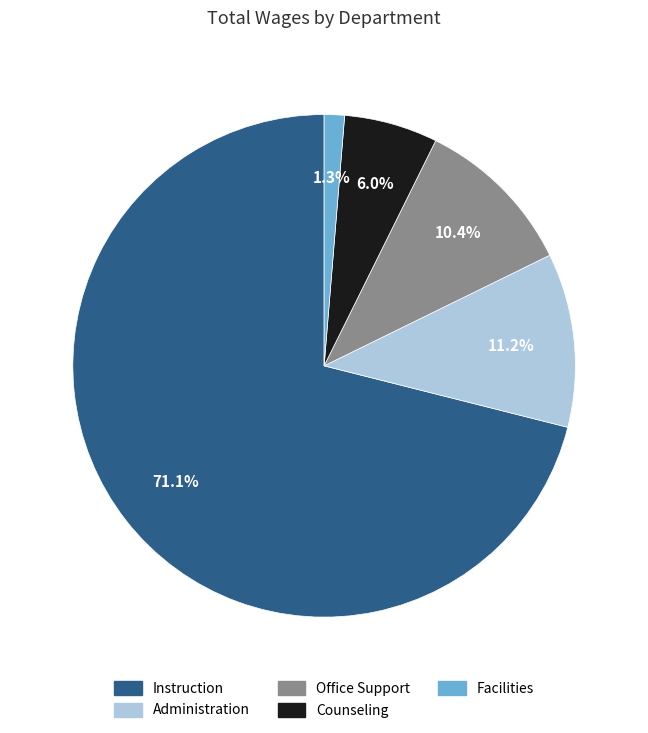

Is there any slice that represents more than half of the pie?

Yes